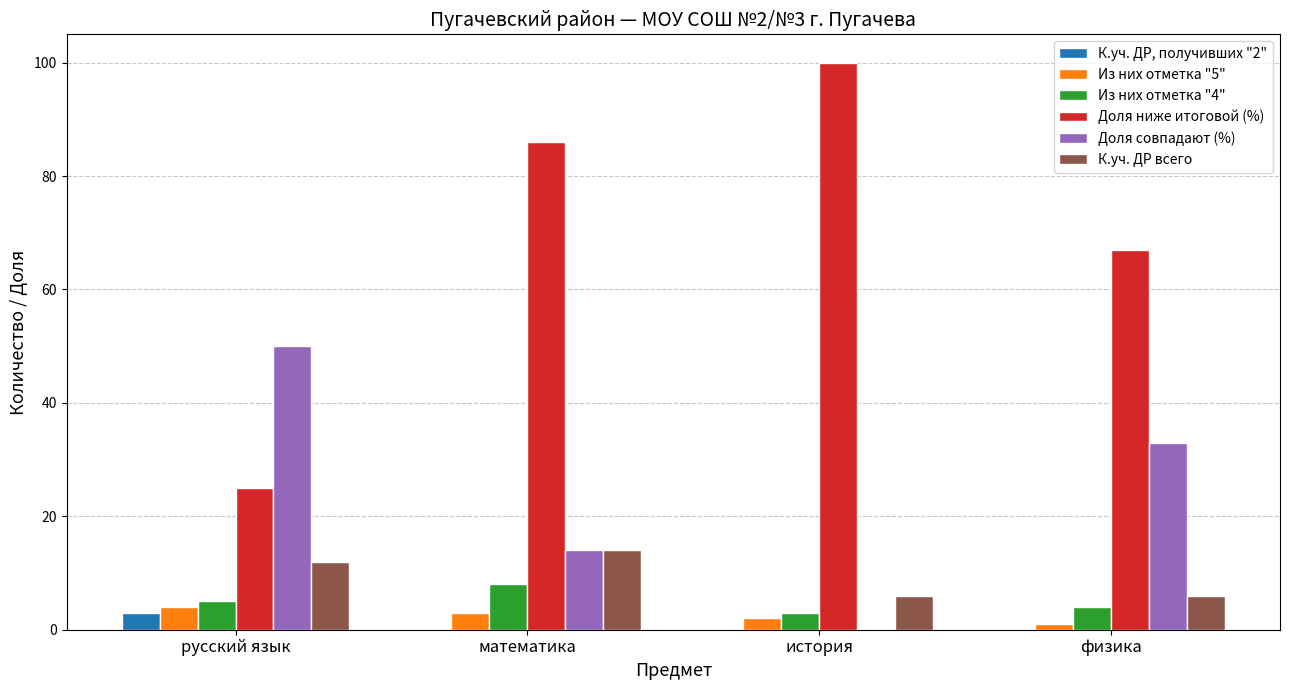

Where is Из них отметка "5" nearest to the value 2?

история